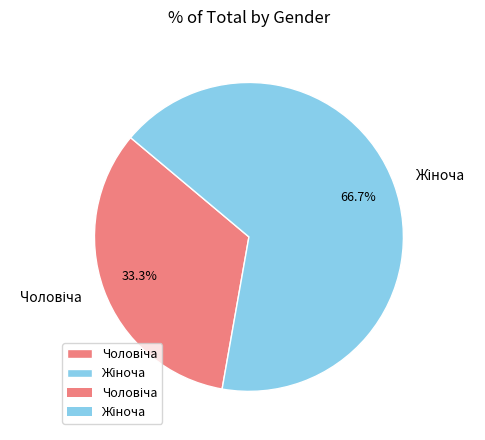

Is there any slice that represents more than half of the pie?

Yes